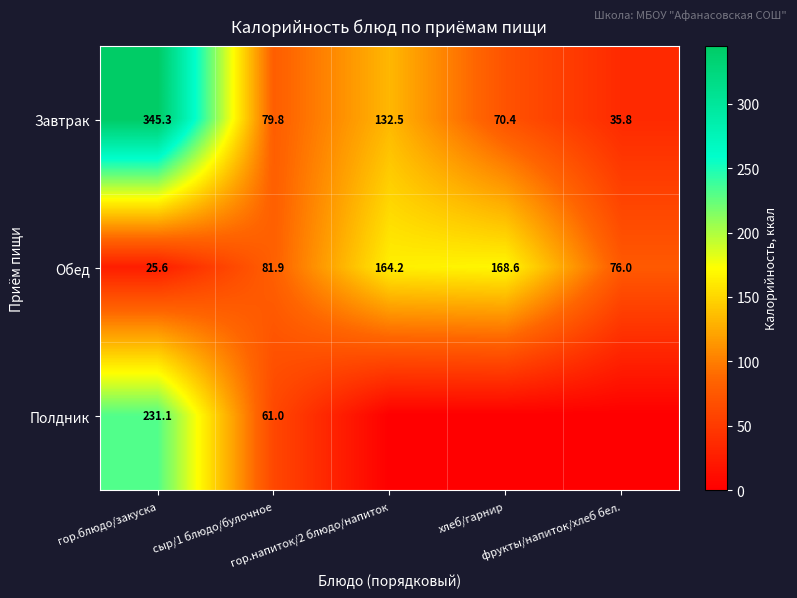

The Обед series shows 168.6 at хлеб/гарнир. True or false?

True